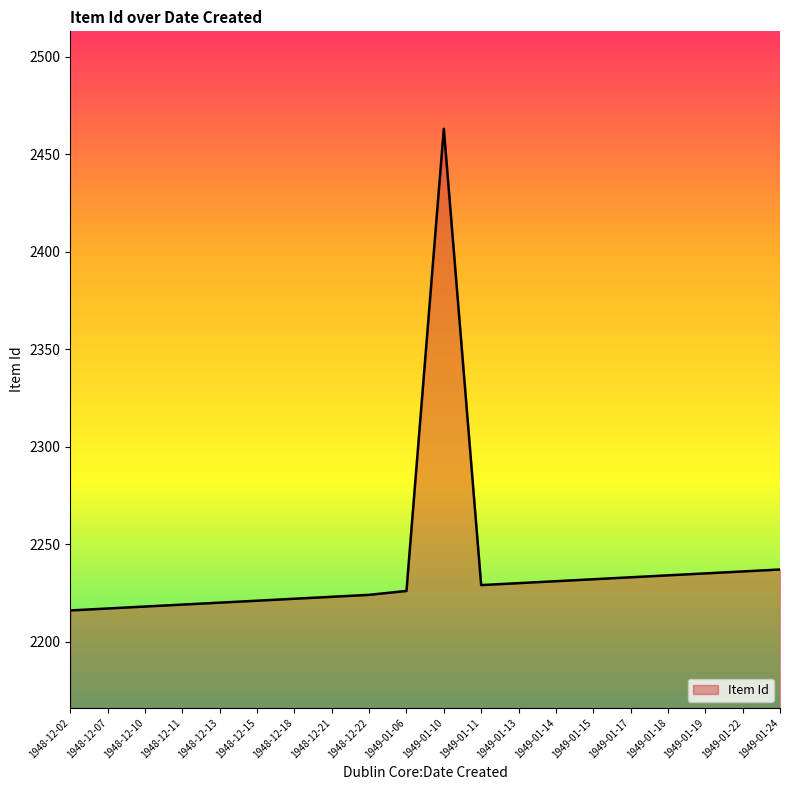

Count the number of data series in this chart.

1